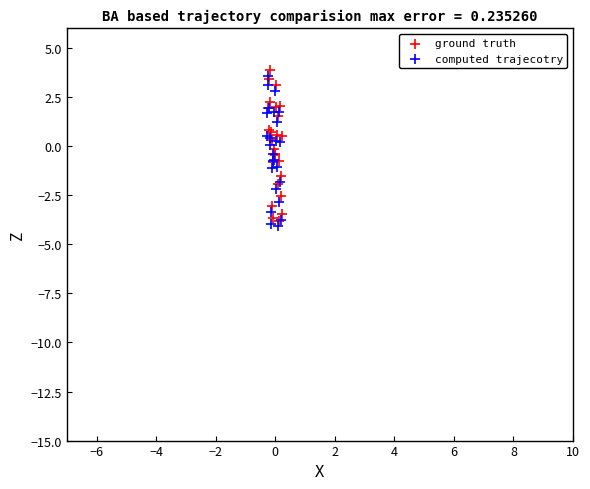

Which series reaches the minimum Y coordinate?

computed trajecotry